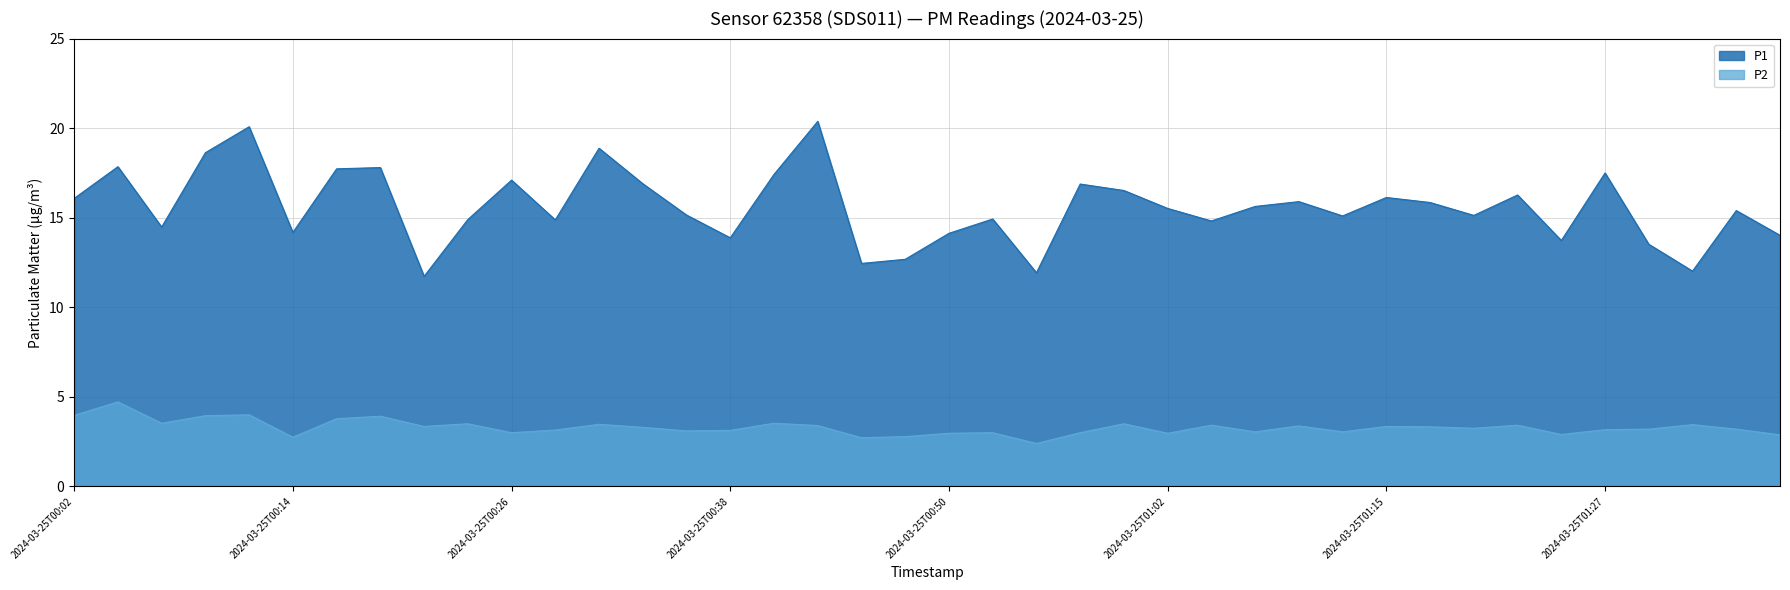

True or false: P1 and P2 intersect in this chart.

False